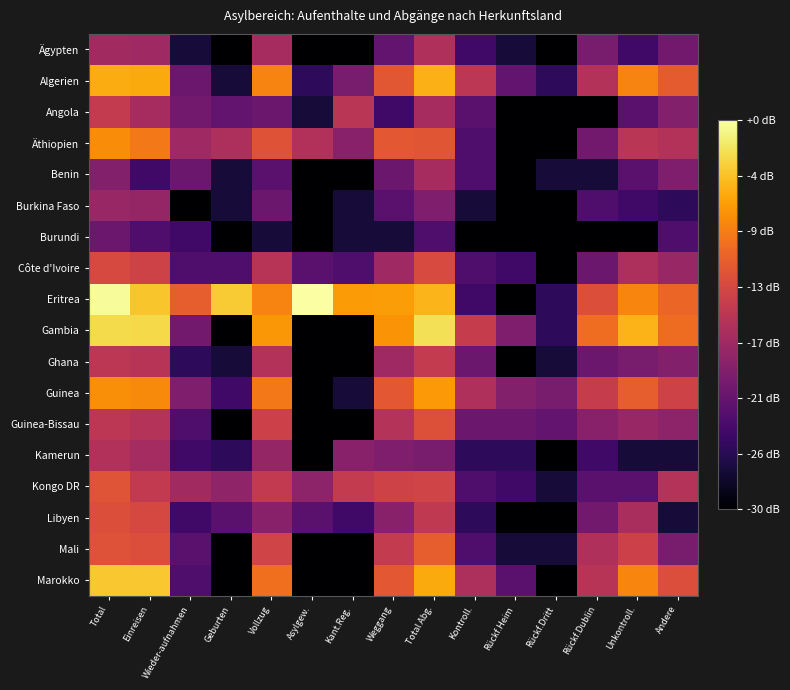

What is the total value across all series at Geburten?

97.8